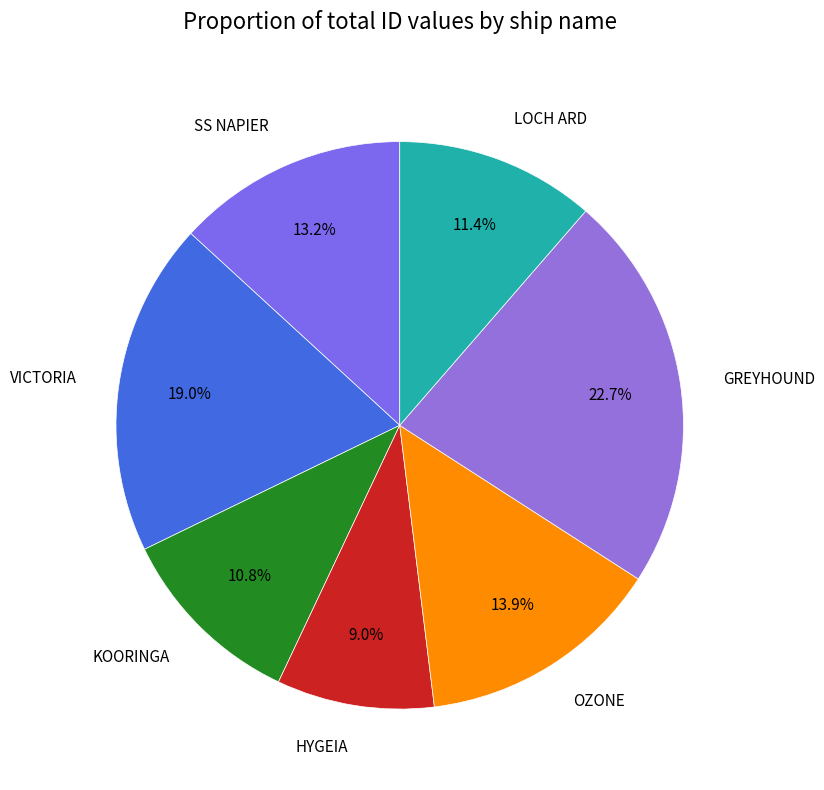

Rank the categories by value from highest to lowest.

GREYHOUND, VICTORIA, OZONE, SS NAPIER, LOCH ARD, KOORINGA, HYGEIA